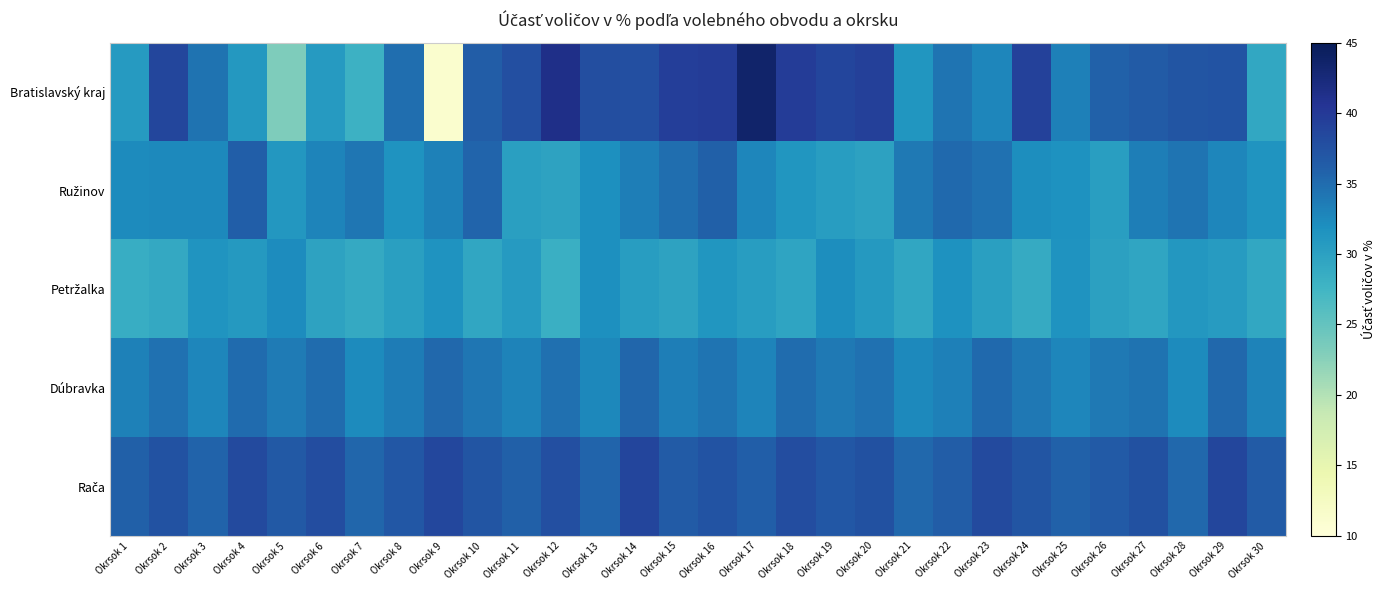

Which series has the largest total across all categories?

Rača